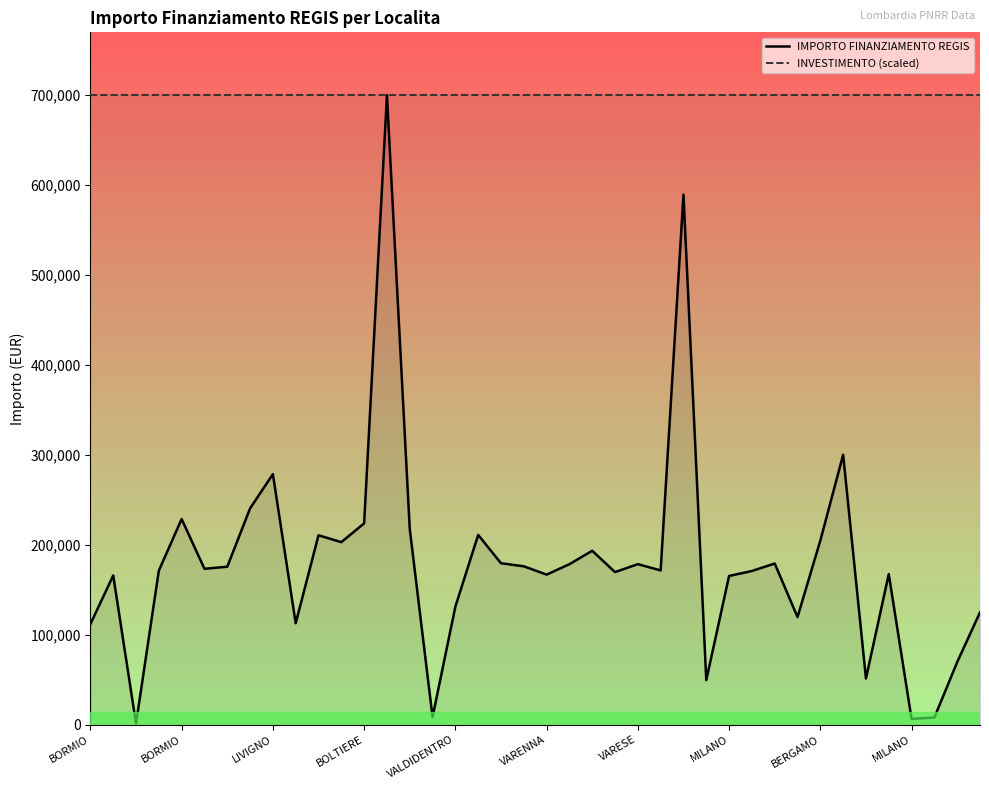

What is the difference between the maximum and minimum values in the IMPORTO FINANZIAMENTO REGIS series?

698534.4